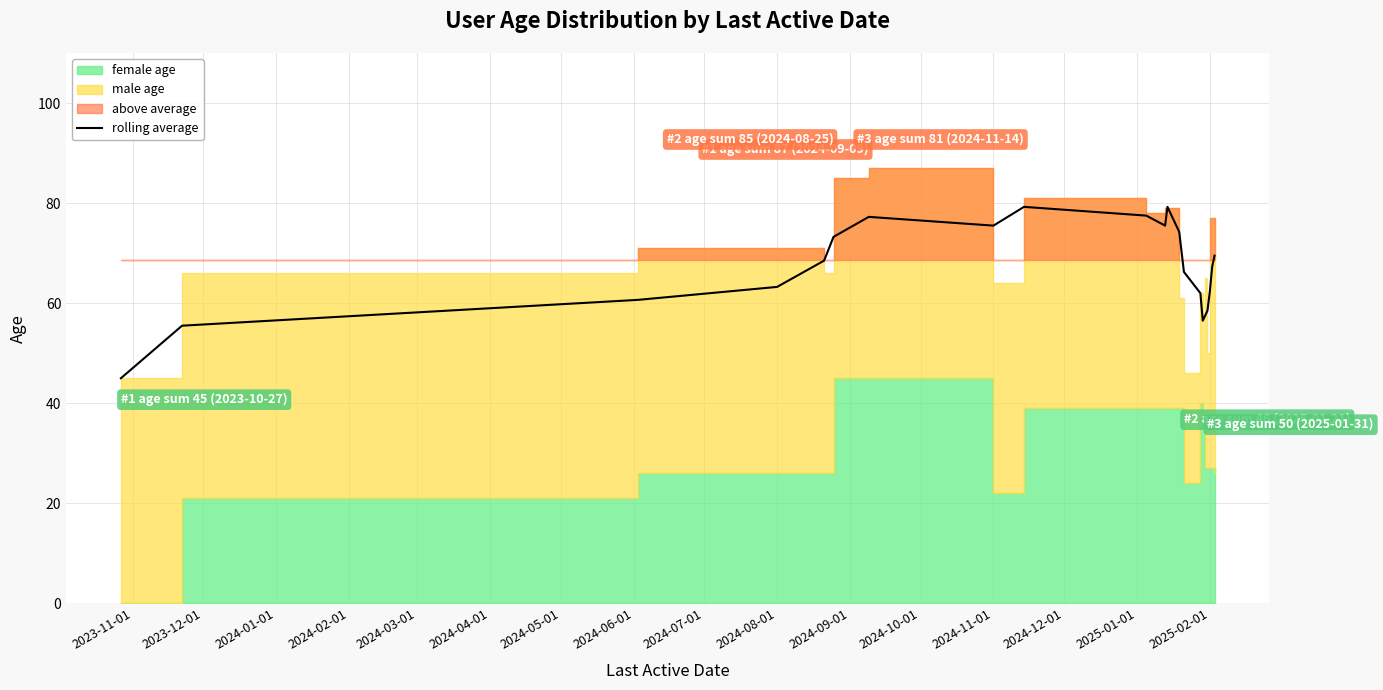

True or false: the data shows 33.8 at 2025-02-01.

False